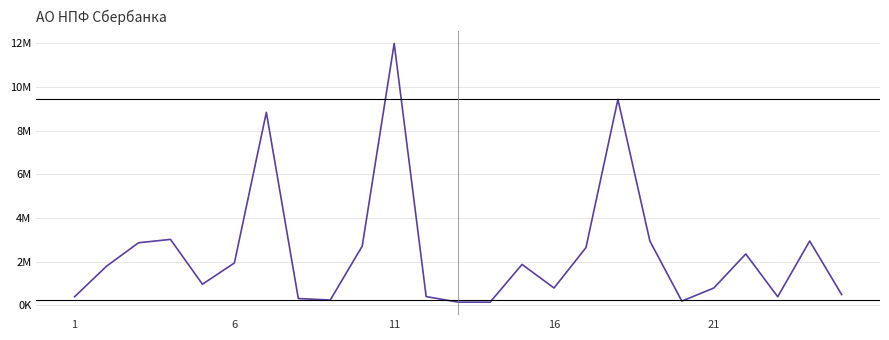

Does the chart have visible grid lines?

Yes